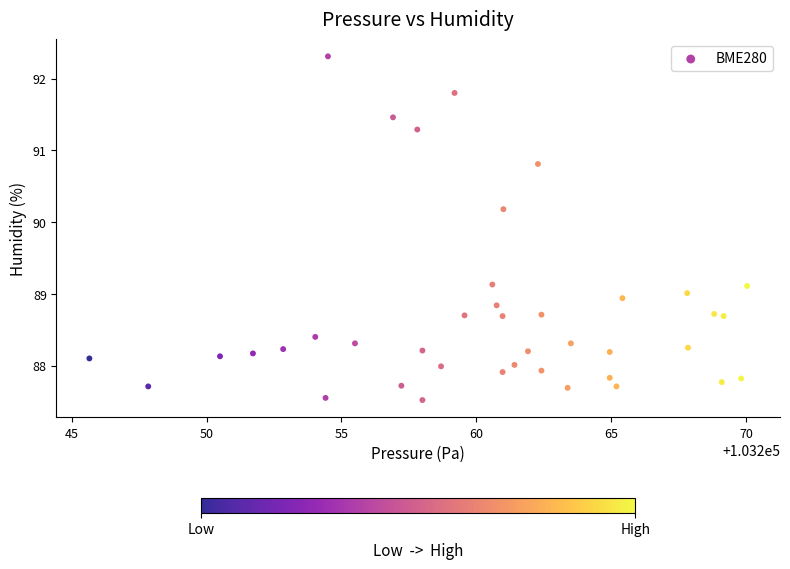

What is the range of X values (max minus min)?

24.4